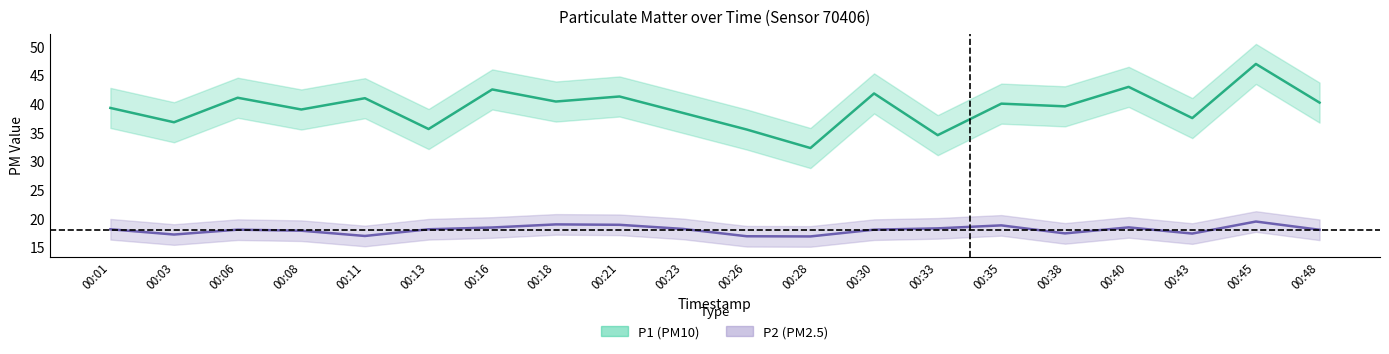

Which category has the highest value across all series?

00:45